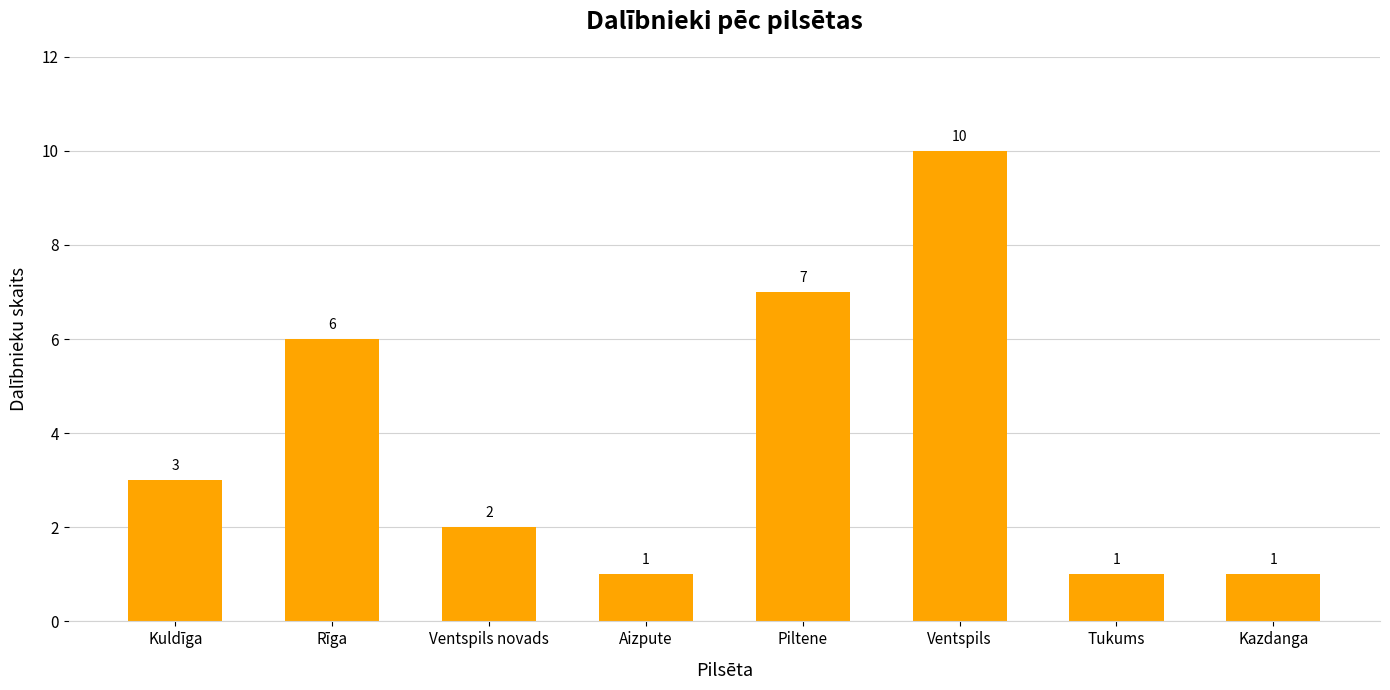

What is the change in value from Ventspils novads to Kazdanga?

-1